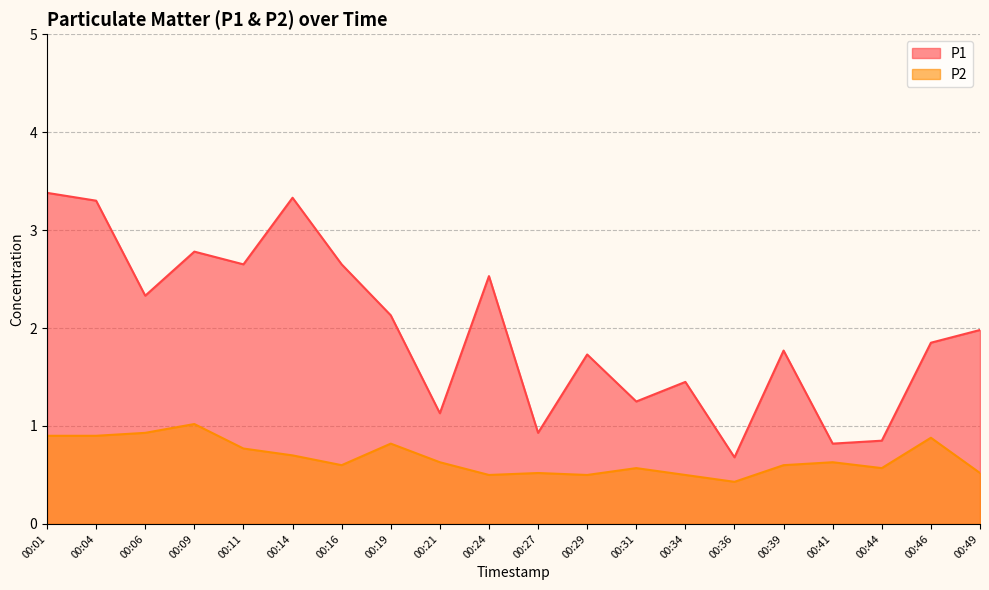

What are all the series names shown in the legend?

P1, P2